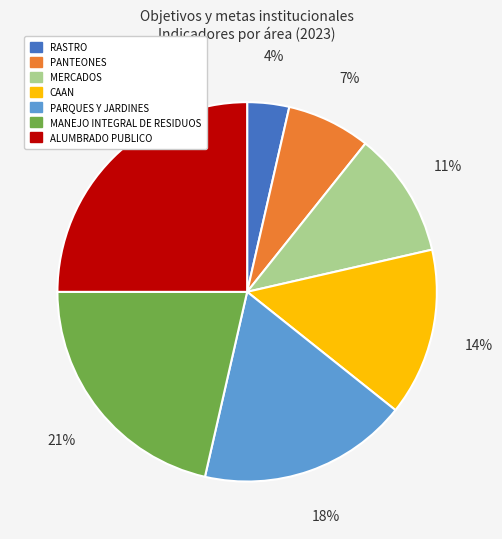

Does PARQUES Y JARDINES represent more than half of the total?

No